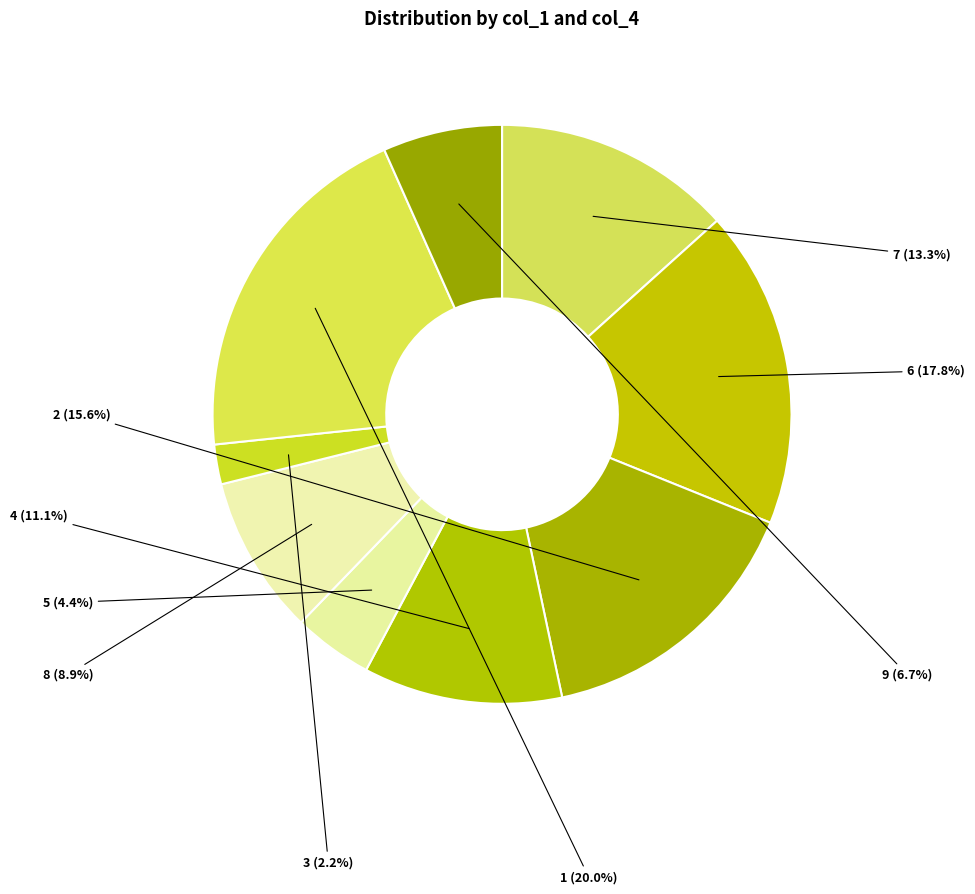

Count the number of slices in the pie.

9